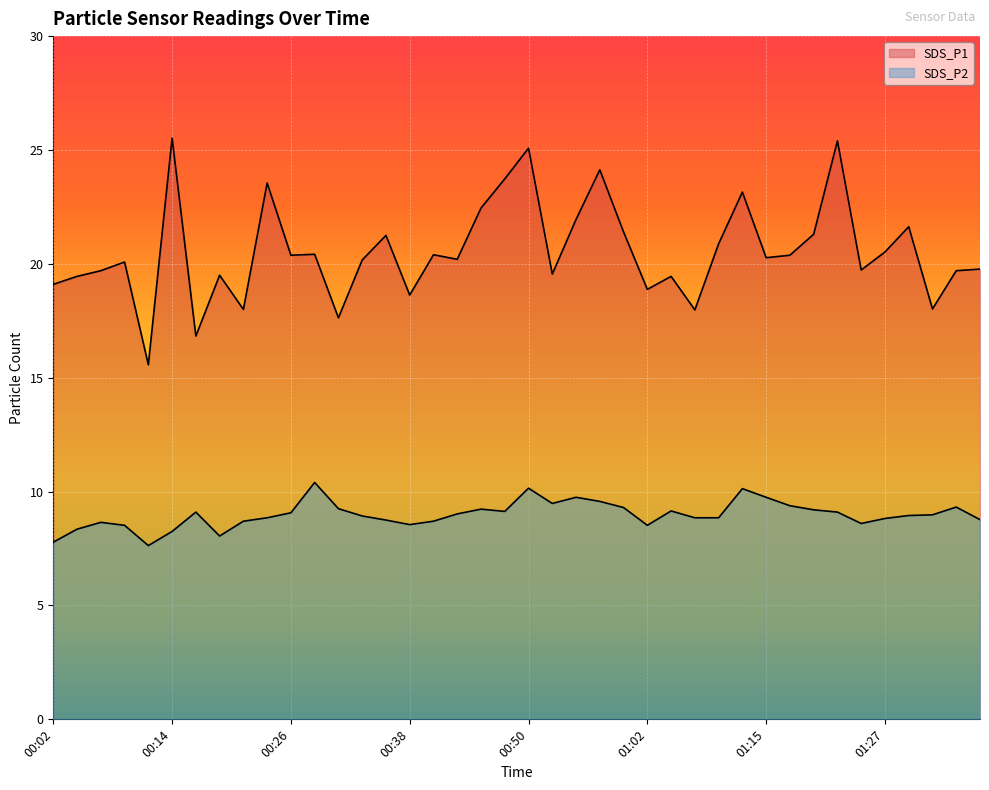

What is the value of the SDS_P2 point at the 22nd from the left?

9.5